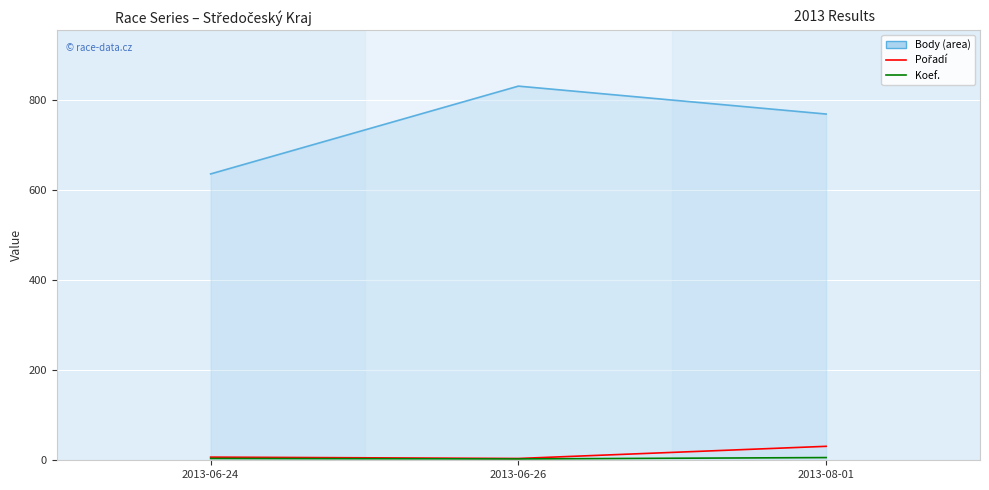

Which category has the highest value across all series?

2013-06-26